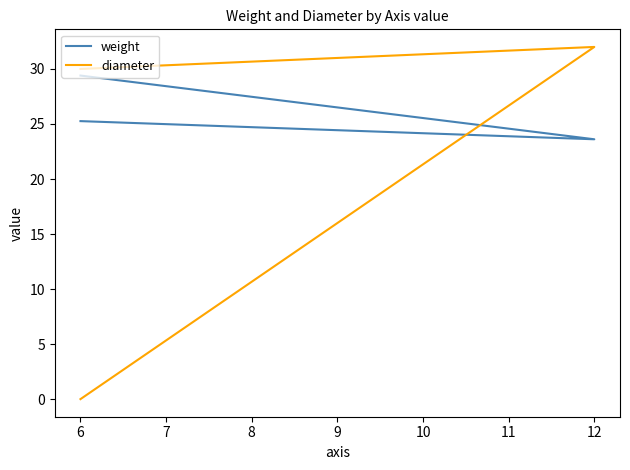

How many lines are shown in the chart?

2